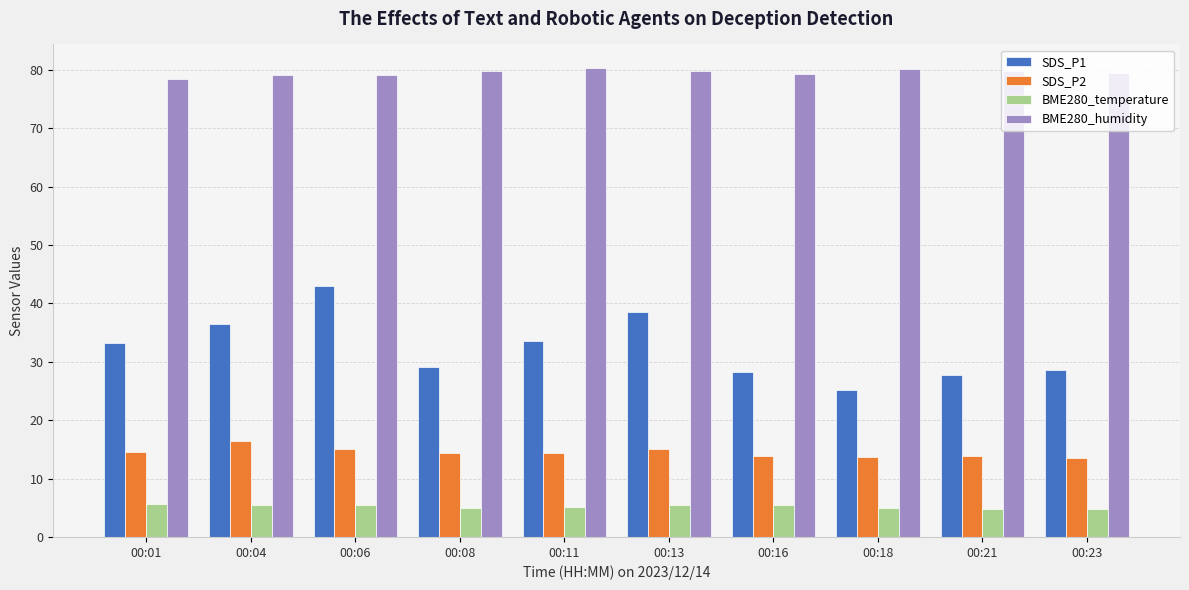

At which category is the sum across all series the highest?

00:06